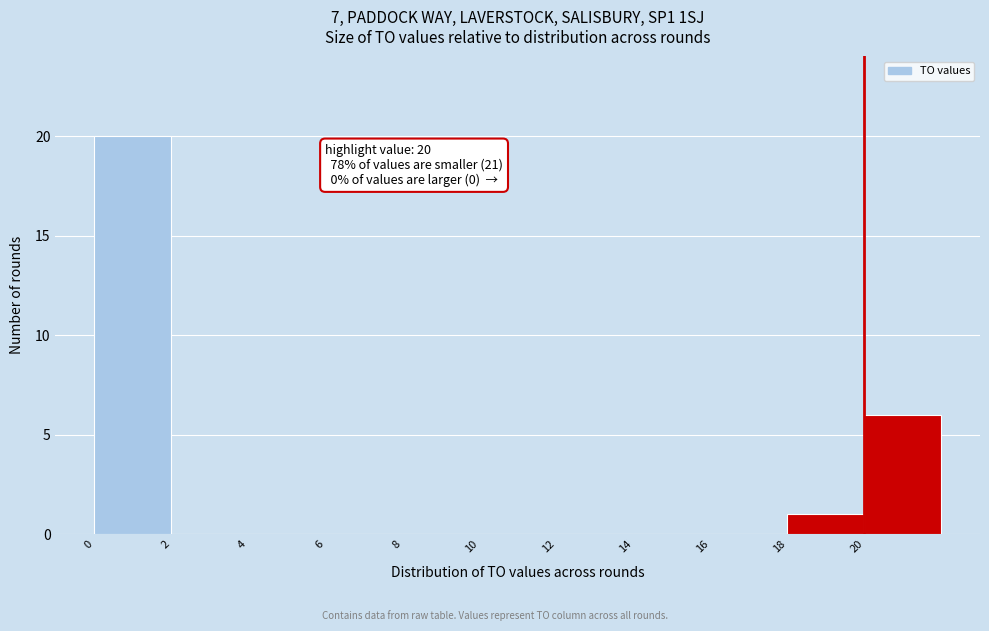

Over which range of the x-axis is the bar tallest?

0 to 2